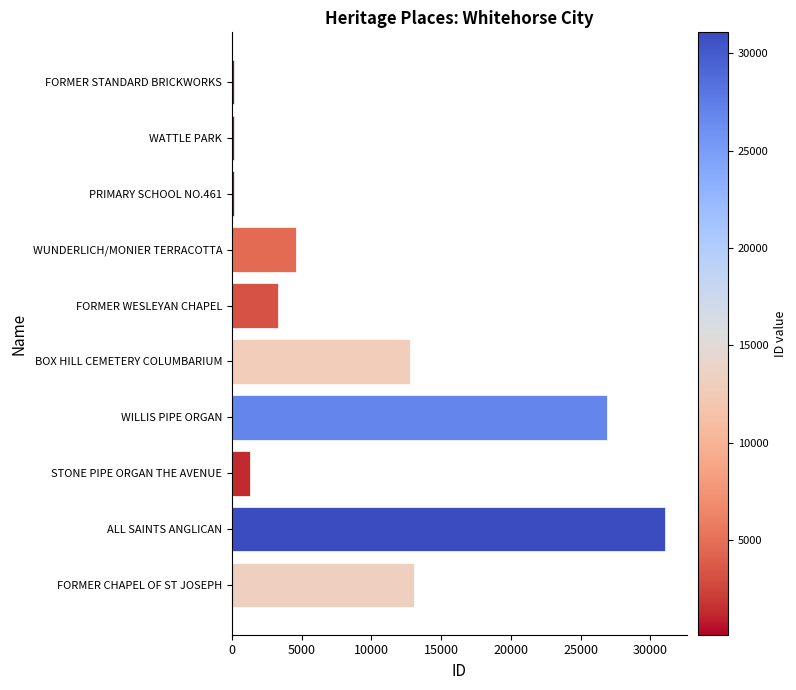

What is the sum of all values?

93582